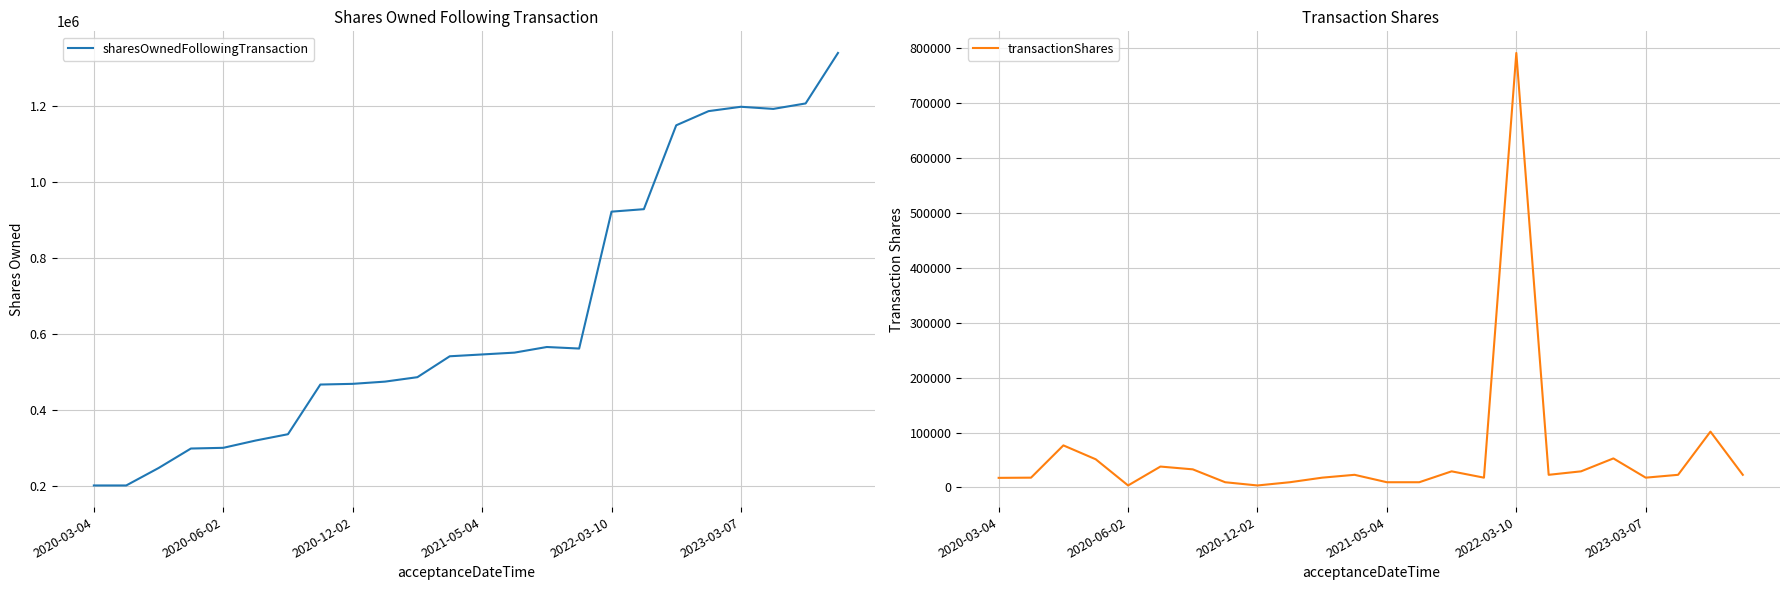

Where is sharesOwnedFollowingTransaction nearest to the value 771712?

2022-03-10